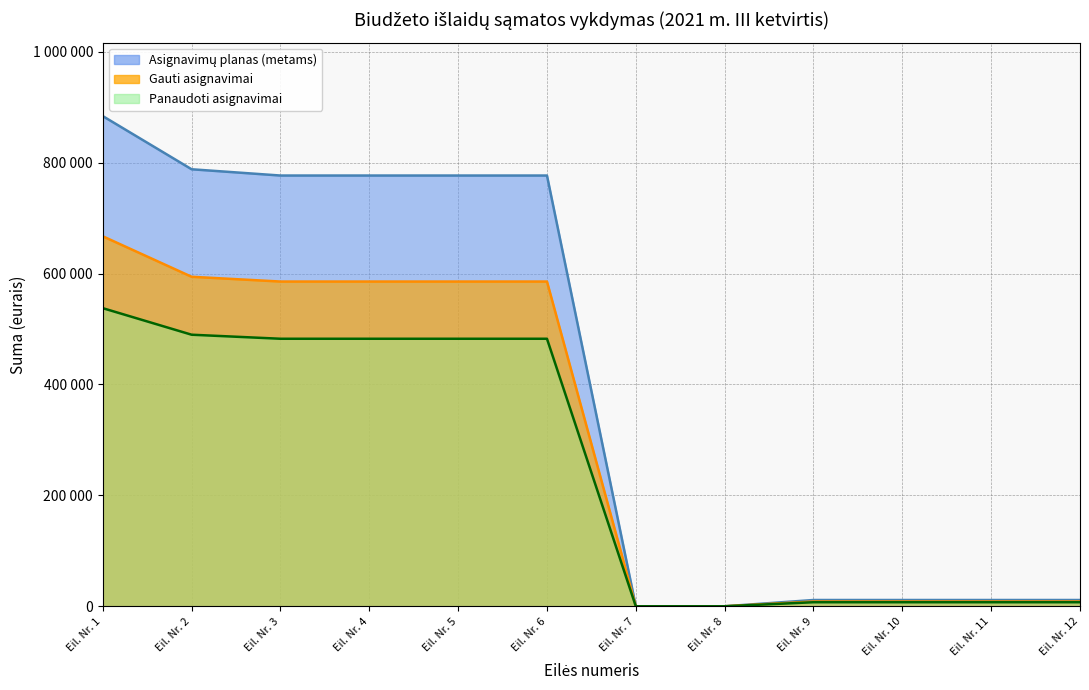

Where is Gauti asignavimai nearest to the value 333650?

Eil. Nr. 3